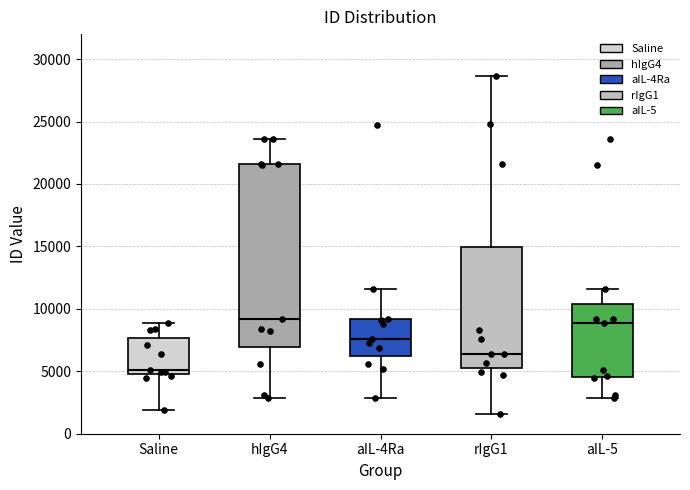

Reading left to right, read every box against the y-axis: the position of its median line, the range the box covers, and the ends of its whiskers. The values are not printed on the chart, so give them approximately, as read against the axis.

Saline: median 5000 (just above the box's lower edge), box 5000 to 7500, whiskers 2000 to 9000
hIgG4: median 9000, box 7000 to 21500, whiskers 3000 to 23500
aIL-4Ra: median 7500, box 6000 to 9000, whiskers 3000 to 11500
rIgG1: median 6500, box 5500 to 15000, whiskers 1500 to 28500
aIL-5: median 9000, box 4500 to 10500, whiskers 3000 to 11500